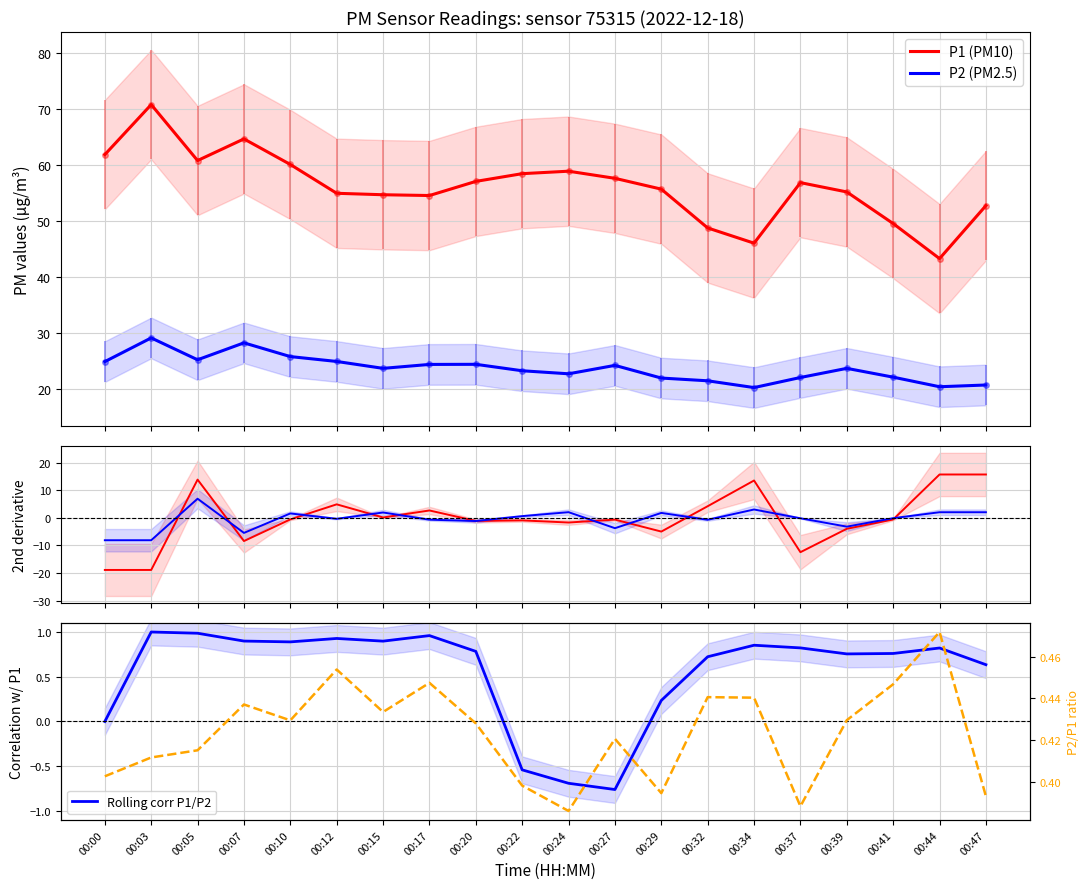

True or false: P2/P1 ratio has a value of 0.5 at 00:03.

False